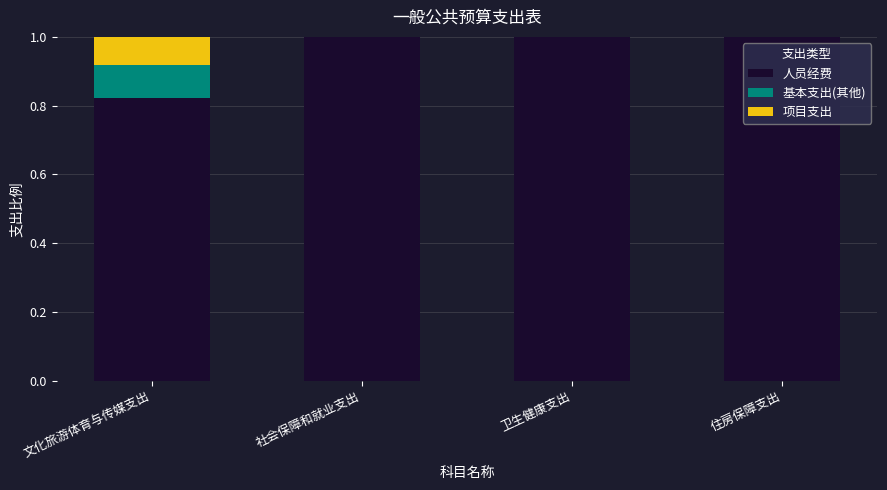

Is it true that 人员经费 equals 1.0 at 卫生健康支出?

True